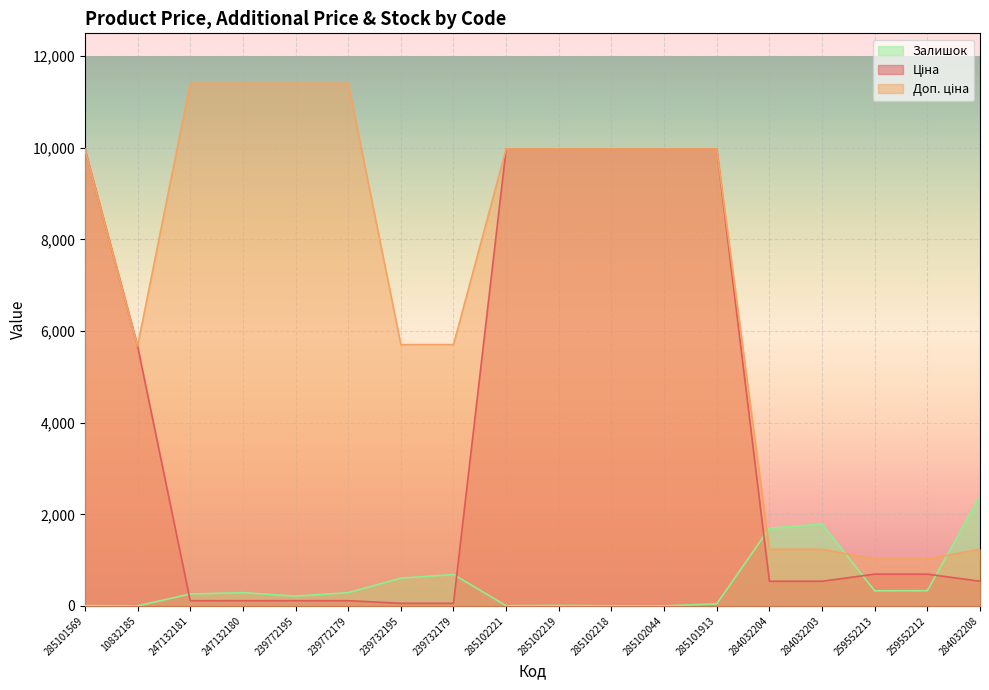

The Залишок series shows 143.8 at 247132181. True or false?

False